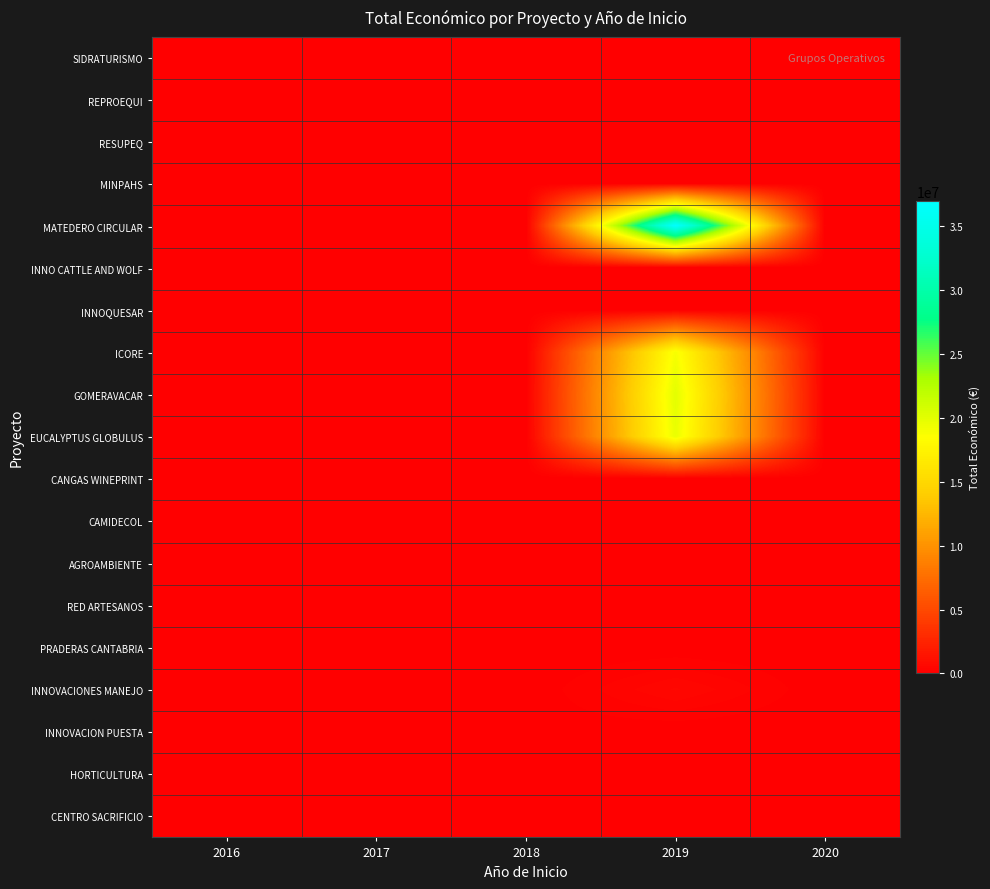

Reading left to right, what are all the values shown in this chart?

SIDRATURISMO: 2016=0	2017=0	2018=0	2019=0	2020=0
REPROEQUI: 2016=0	2017=0	2018=0	2019=0	2020=0
RESUPEQ: 2016=0	2017=0	2018=0	2019=0	2020=0
MINPAHS: 2016=0	2017=0	2018=0	2019=0	2020=0
MATEDERO CIRCULAR: 2016=0	2017=0	2018=0	2019=36982619	2020=0
INNO CATTLE AND WOLF: 2016=0	2017=0	2018=0	2019=0	2020=0
INNOQUESAR: 2016=0	2017=0	2018=0	2019=0	2020=0
ICORE: 2016=0	2017=0	2018=0	2019=18936961	2020=0
GOMERAVACAR: 2016=0	2017=0	2018=0	2019=19991896	2020=0
EUCALYPTUS GLOBULUS: 2016=0	2017=0	2018=0	2019=19639916	2020=0
CANGAS WINEPRINT: 2016=0	2017=0	2018=0	2019=0	2020=10750
CAMIDECOL: 2016=0	2017=0	2018=0	2019=0	2020=0
AGROAMBIENTE: 2016=8000	2017=0	2018=0	2019=0	2020=0
RED ARTESANOS: 2016=0	2017=5760	2018=0	2019=0	2020=0
PRADERAS CANTABRIA: 2016=7980	2017=0	2018=0	2019=0	2020=0
INNOVACIONES MANEJO: 2016=0	2017=0	2018=0	2019=597171	2020=0
INNOVACION PUESTA: 2016=0	2017=0	2018=68803	2019=0	2020=0
HORTICULTURA: 2016=0	2017=0	2018=6390	2019=0	2020=0
CENTRO SACRIFICIO: 2016=0	2017=3840	2018=0	2019=0	2020=0